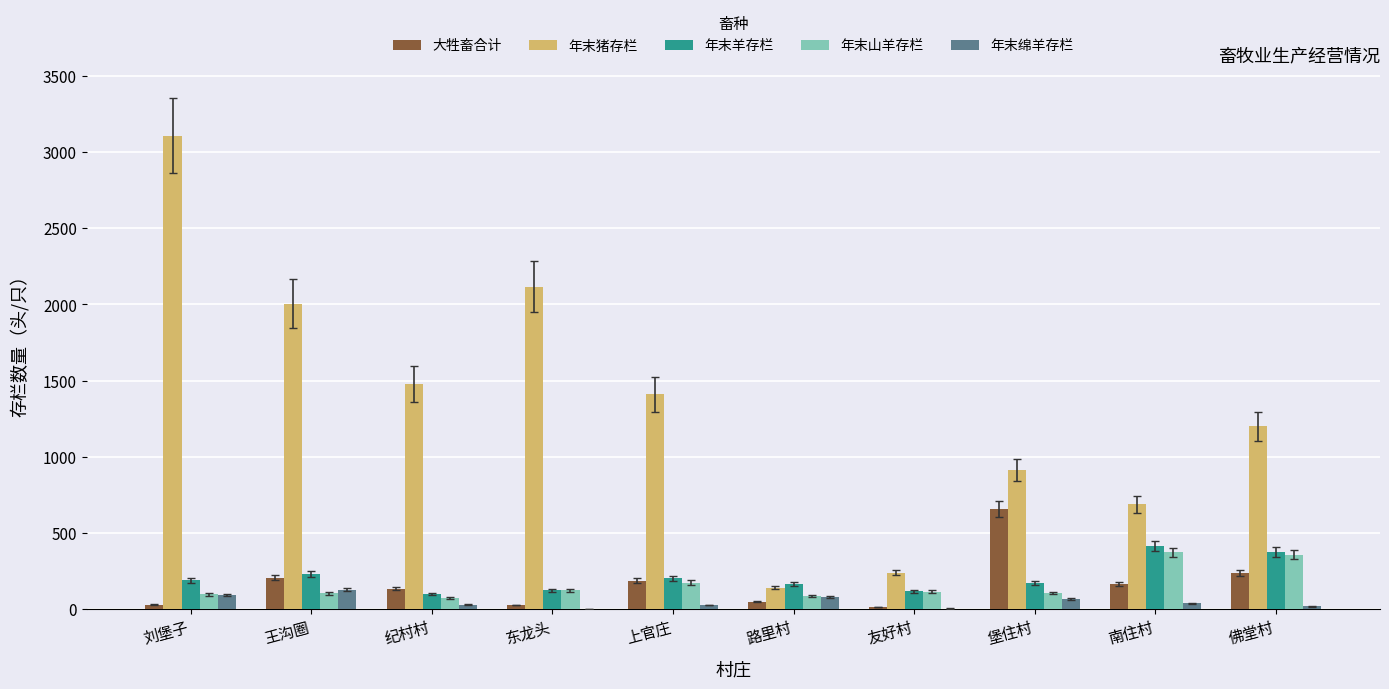

What is the sum of all 大牲畜合计 values?

1700